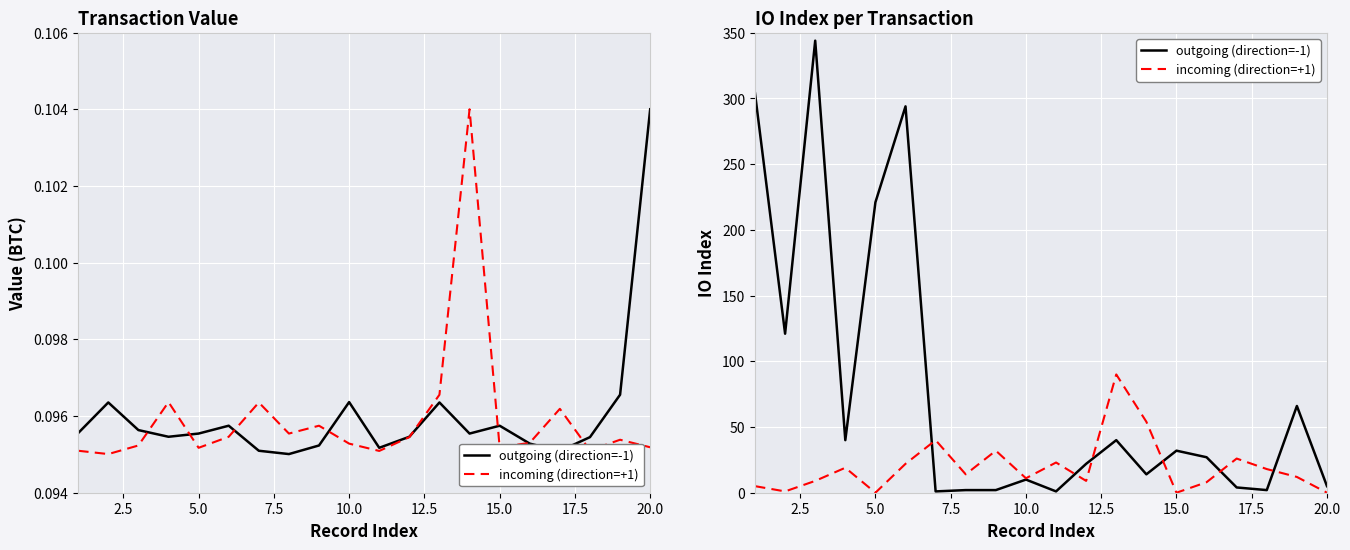

In incoming (direction=+1), how many points are higher than both neighbors (excluding endpoints)?

6